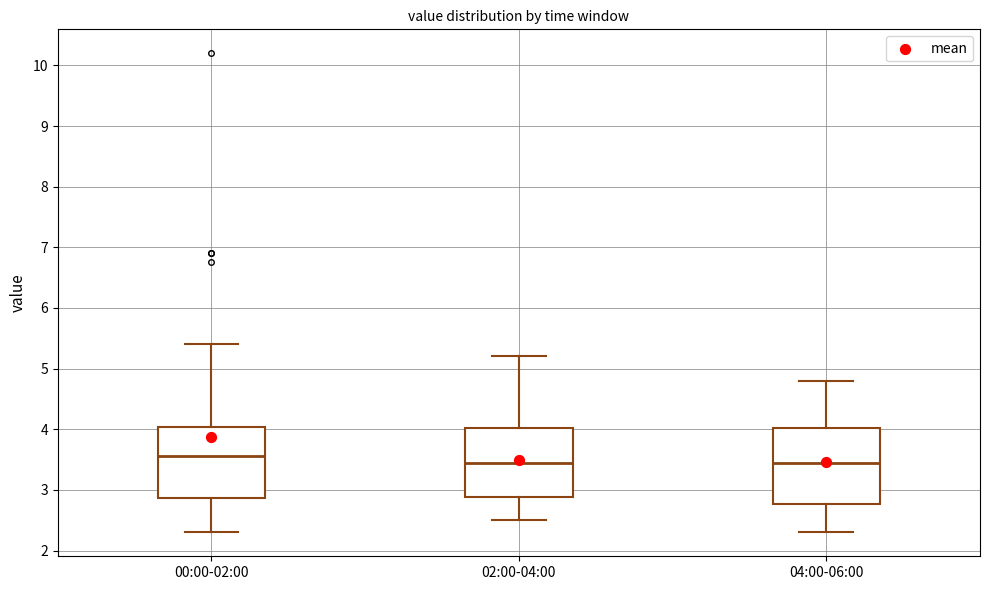

Which box's median line is the highest?

00:00-02:00